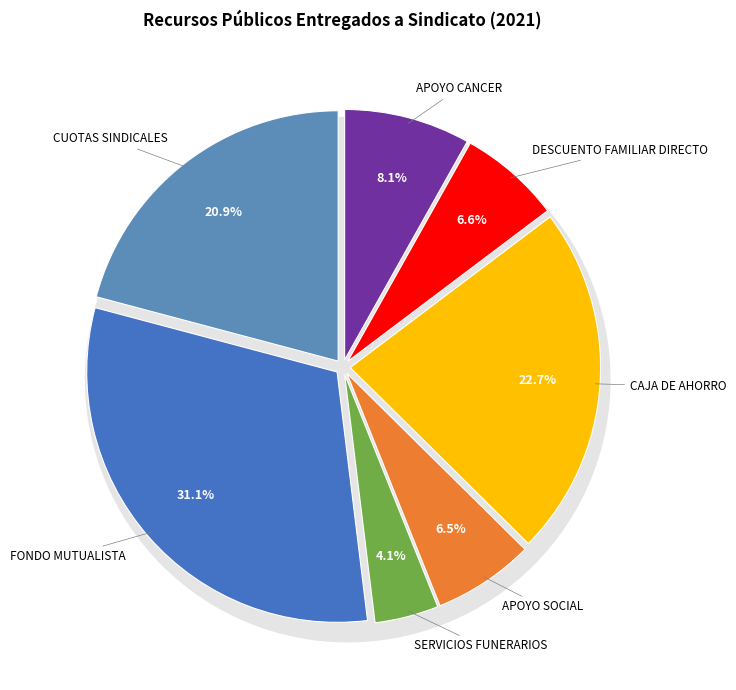

What portion of the pie excludes APOYO SOCIAL?

93.5%